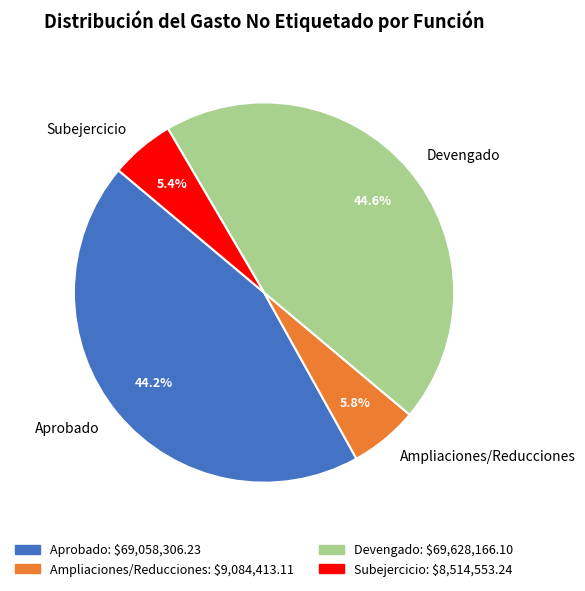

Between Devengado and Subejercicio, which is larger?

Devengado